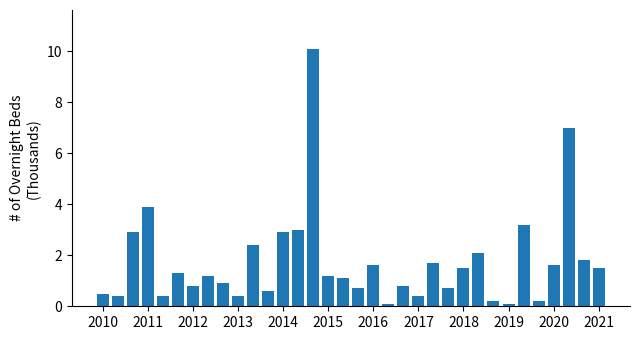

What is the maximum value shown in the chart?

10.1